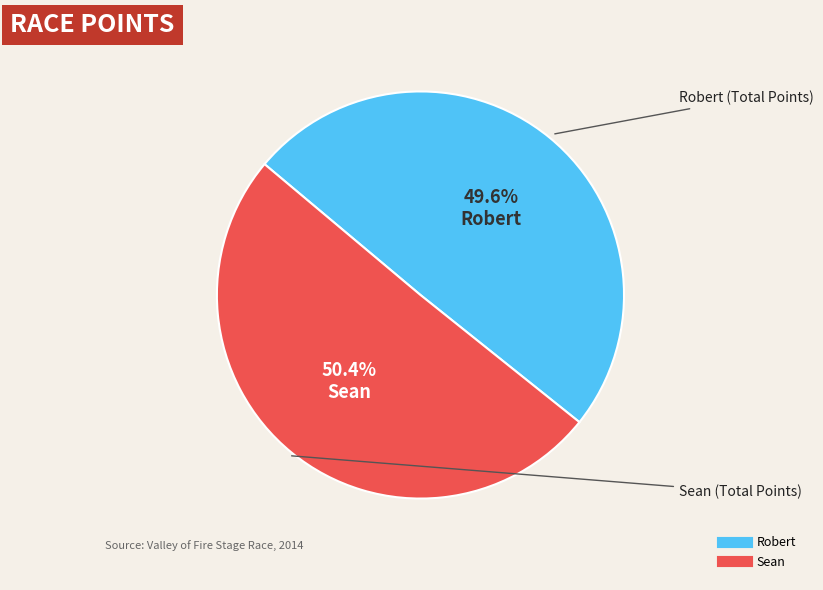

Is there a majority slice in this chart?

Yes